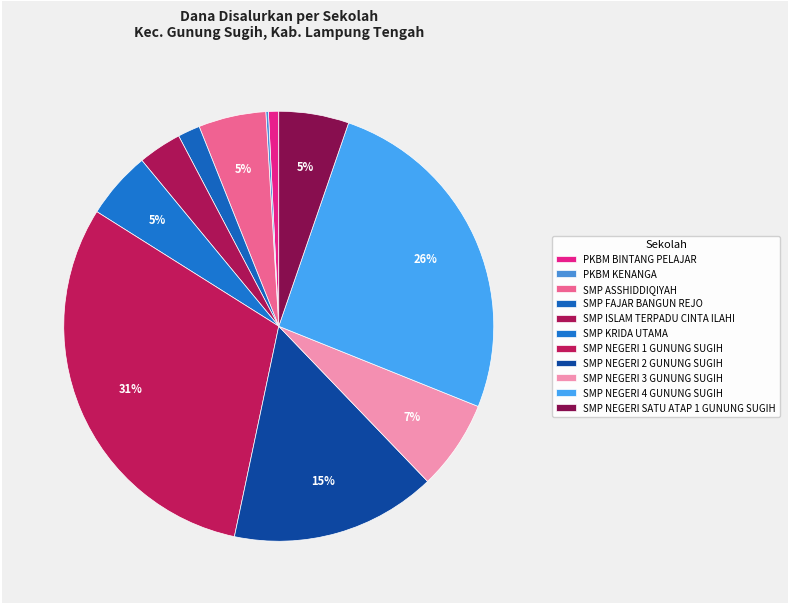

Rank the categories by value from lowest to highest.

PKBM KENANGA, PKBM BINTANG PELAJAR, SMP FAJAR BANGUN REJO, SMP ISLAM TERPADU CINTA ILAHI, SMP ASSHIDDIQIYAH, SMP KRIDA UTAMA, SMP NEGERI SATU ATAP 1 GUNUNG SUGIH, SMP NEGERI 3 GUNUNG SUGIH, SMP NEGERI 2 GUNUNG SUGIH, SMP NEGERI 4 GUNUNG SUGIH, SMP NEGERI 1 GUNUNG SUGIH